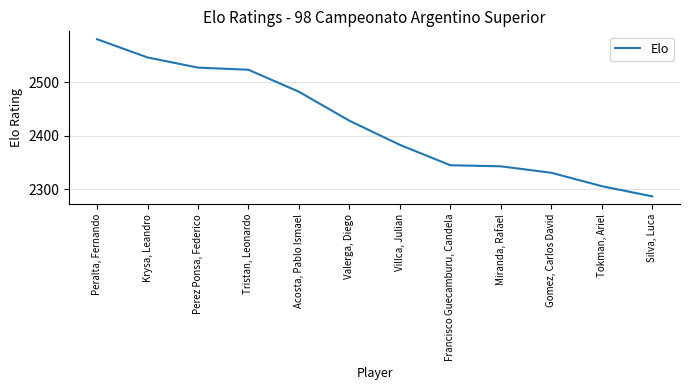

Rank the categories by value from highest to lowest.

Peralta, Fernando, Krysa, Leandro, Perez Ponsa, Federico, Tristan, Leonardo, Acosta, Pablo Ismael, Valerga, Diego, Villca, Julian, Francisco Guecamburu, Candela, Miranda, Rafael, Gomez, Carlos David, Tokman, Ariel, Silva, Luca